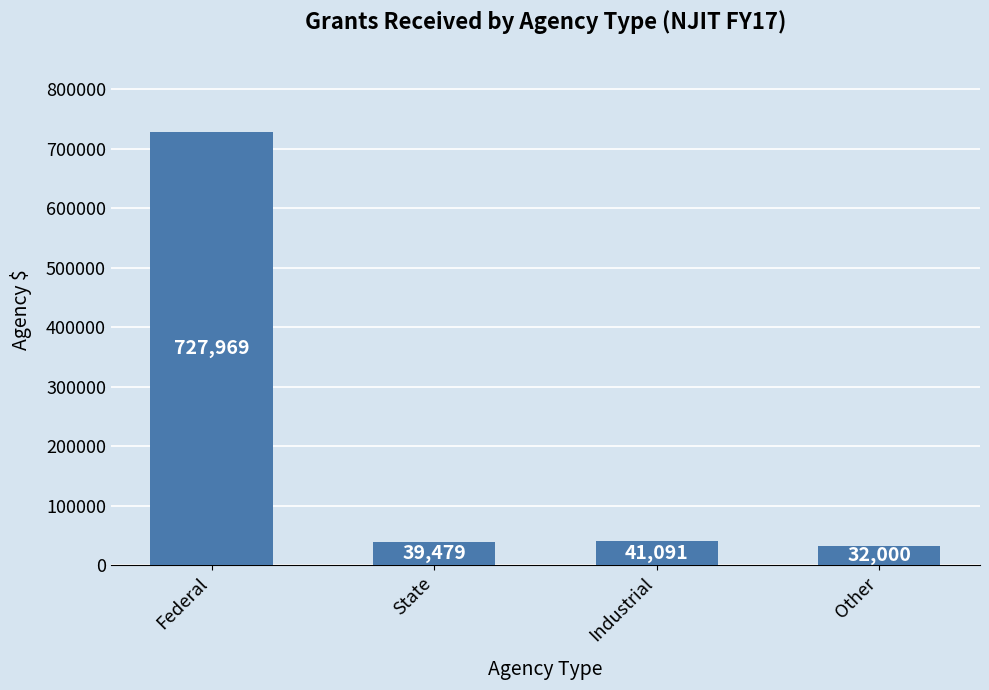

At which category does the chart reach its minimum across all series?

Other